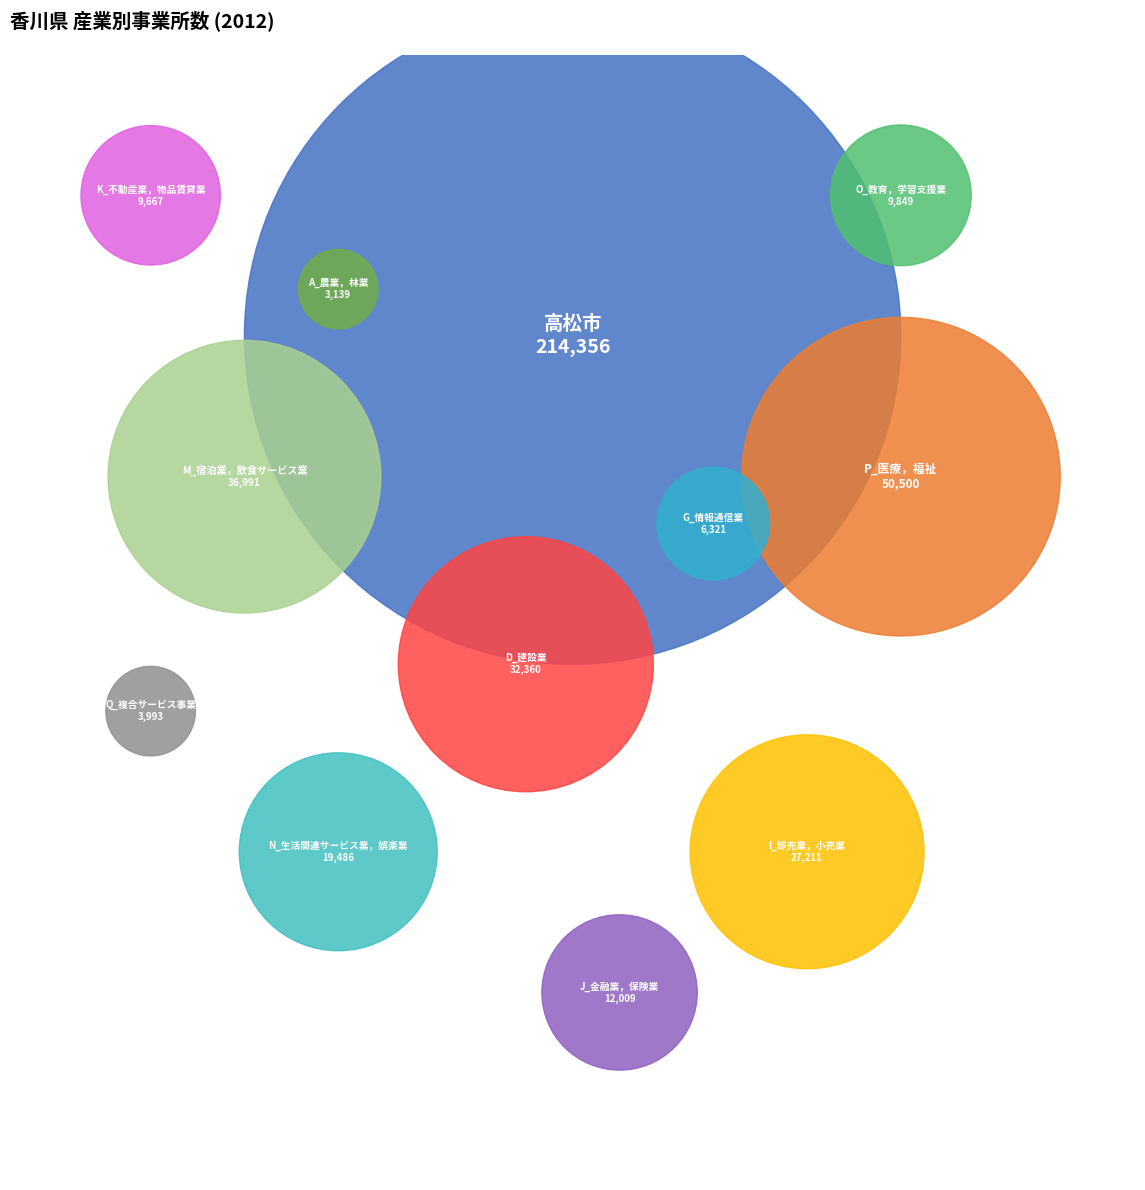

Rank the categories by value from lowest to highest.

A_農業，林業, Q_複合サービス事業, G_情報通信業, K_不動産業，物品賃貸業, O_教育，学習支援業, J_金融業，保険業, N_生活関連サービス業，娯楽業, I_卸売業，小売業, D_建設業, M_宿泊業，飲食サービス業, P_医療，福祉, 高松市